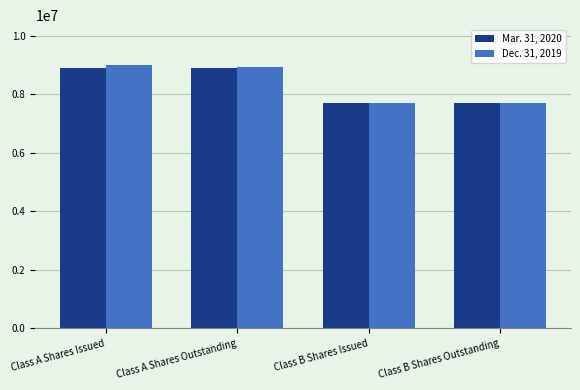

How many bars are there in each group?

2